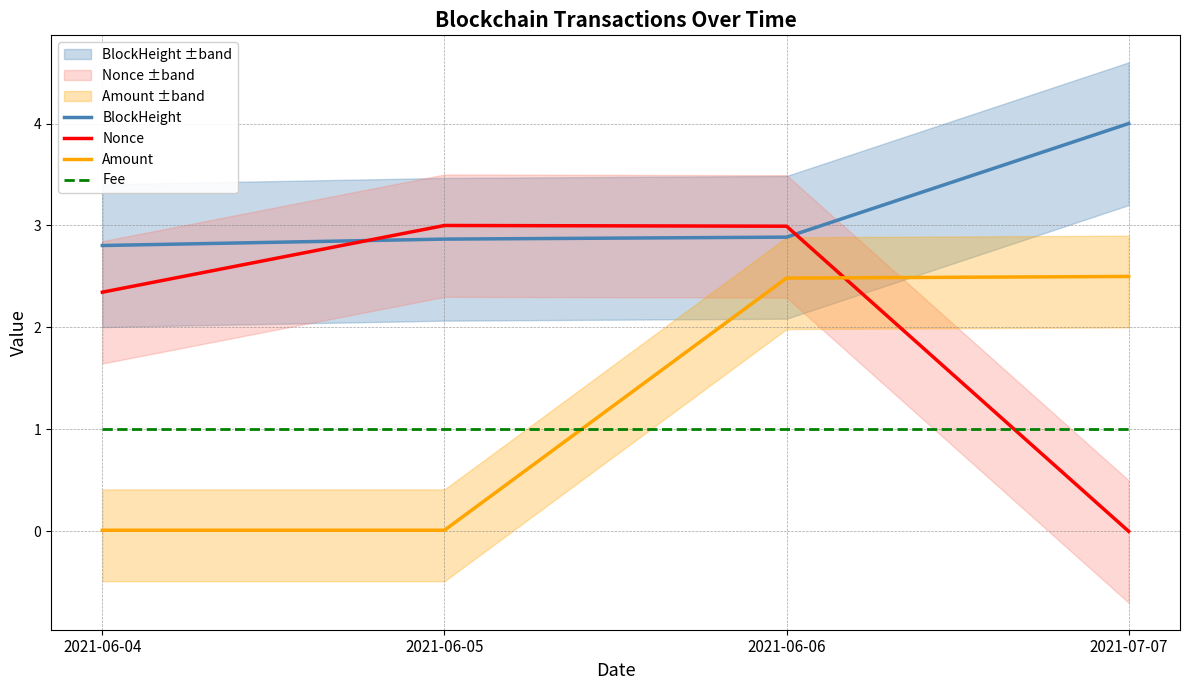

The value of BlockHeight at 2021-06-05 is 4.5. True or false?

False